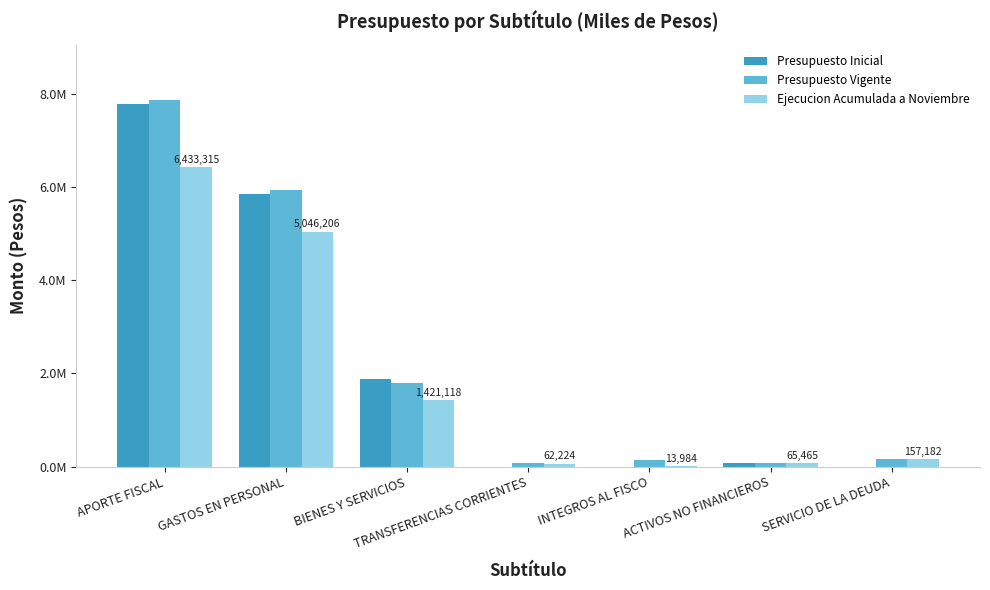

What is the spread (max minus min) of values at ACTIVOS NO FINANCIEROS?

10305